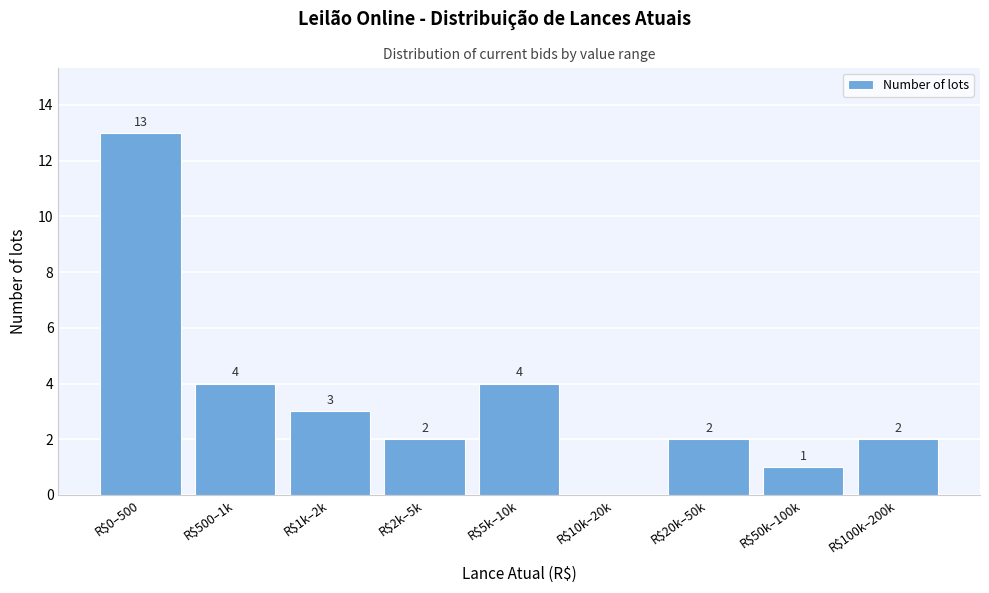

At which category does the chart reach its peak across all series?

R$0–500